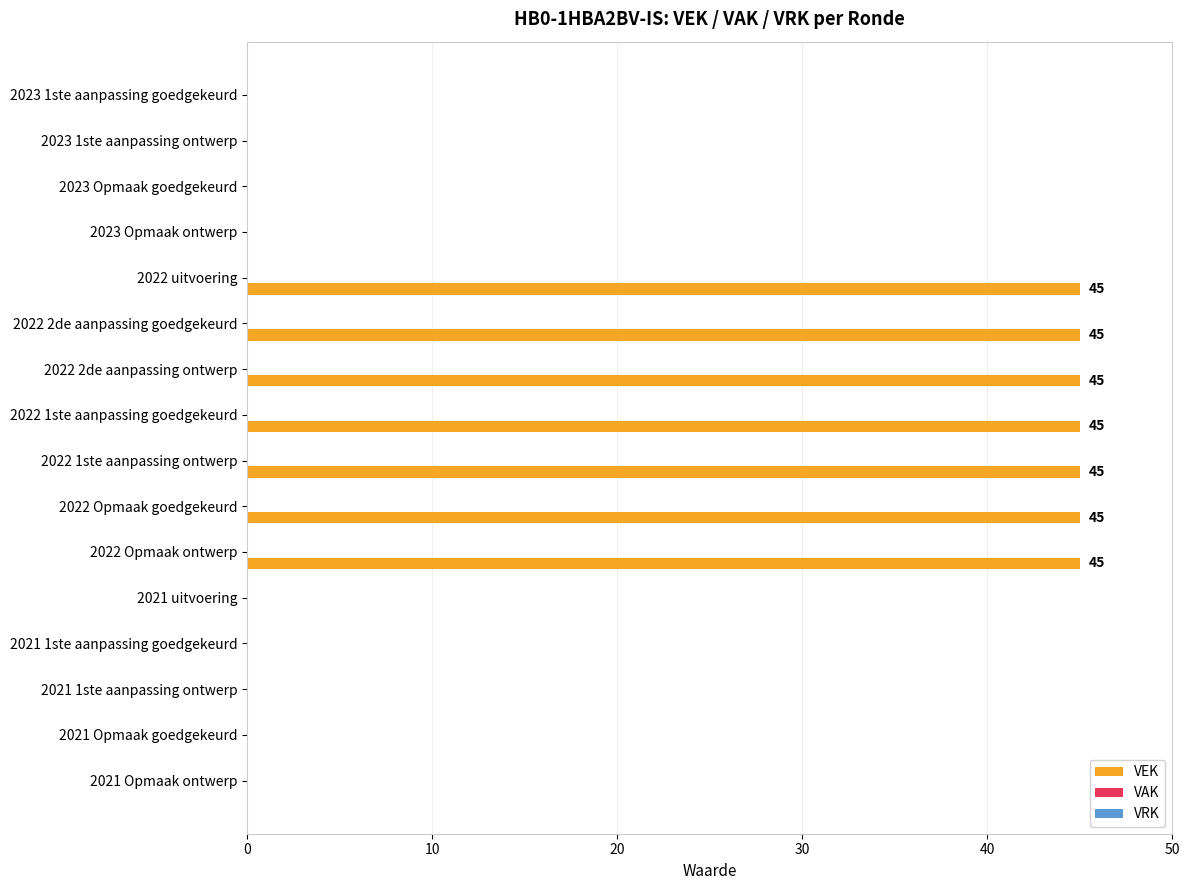

Is it true that the value at 2022 1ste aanpassing goedgekeurd is 45?

True